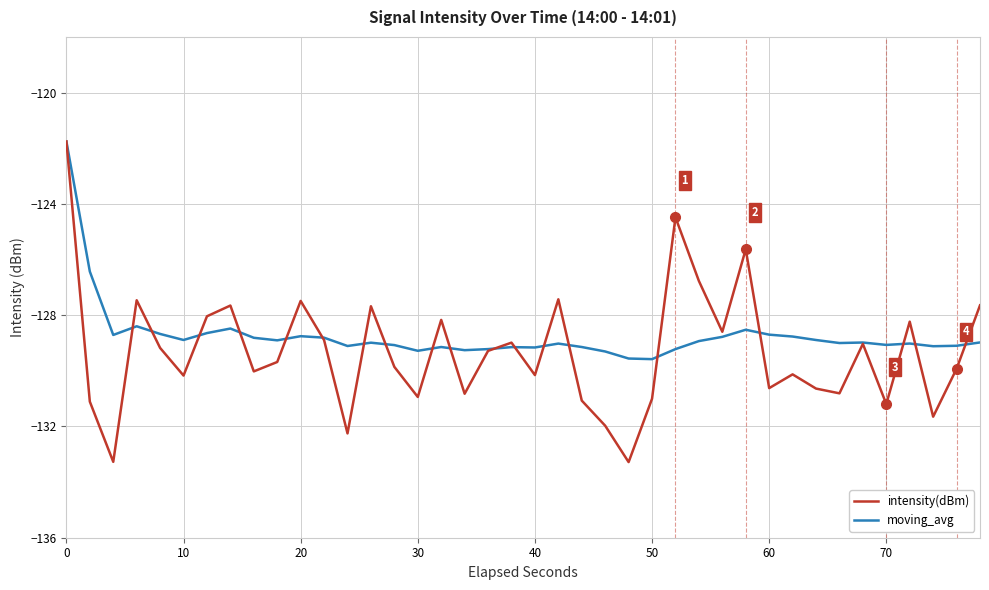

What is the minimum value for moving_avg?

-129.6